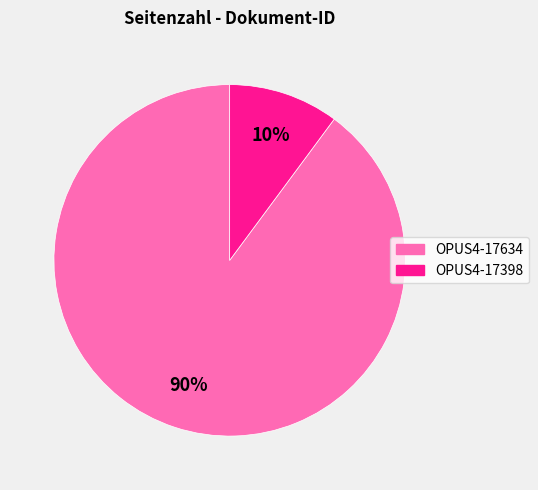

Which slice is the largest?

OPUS4-17634